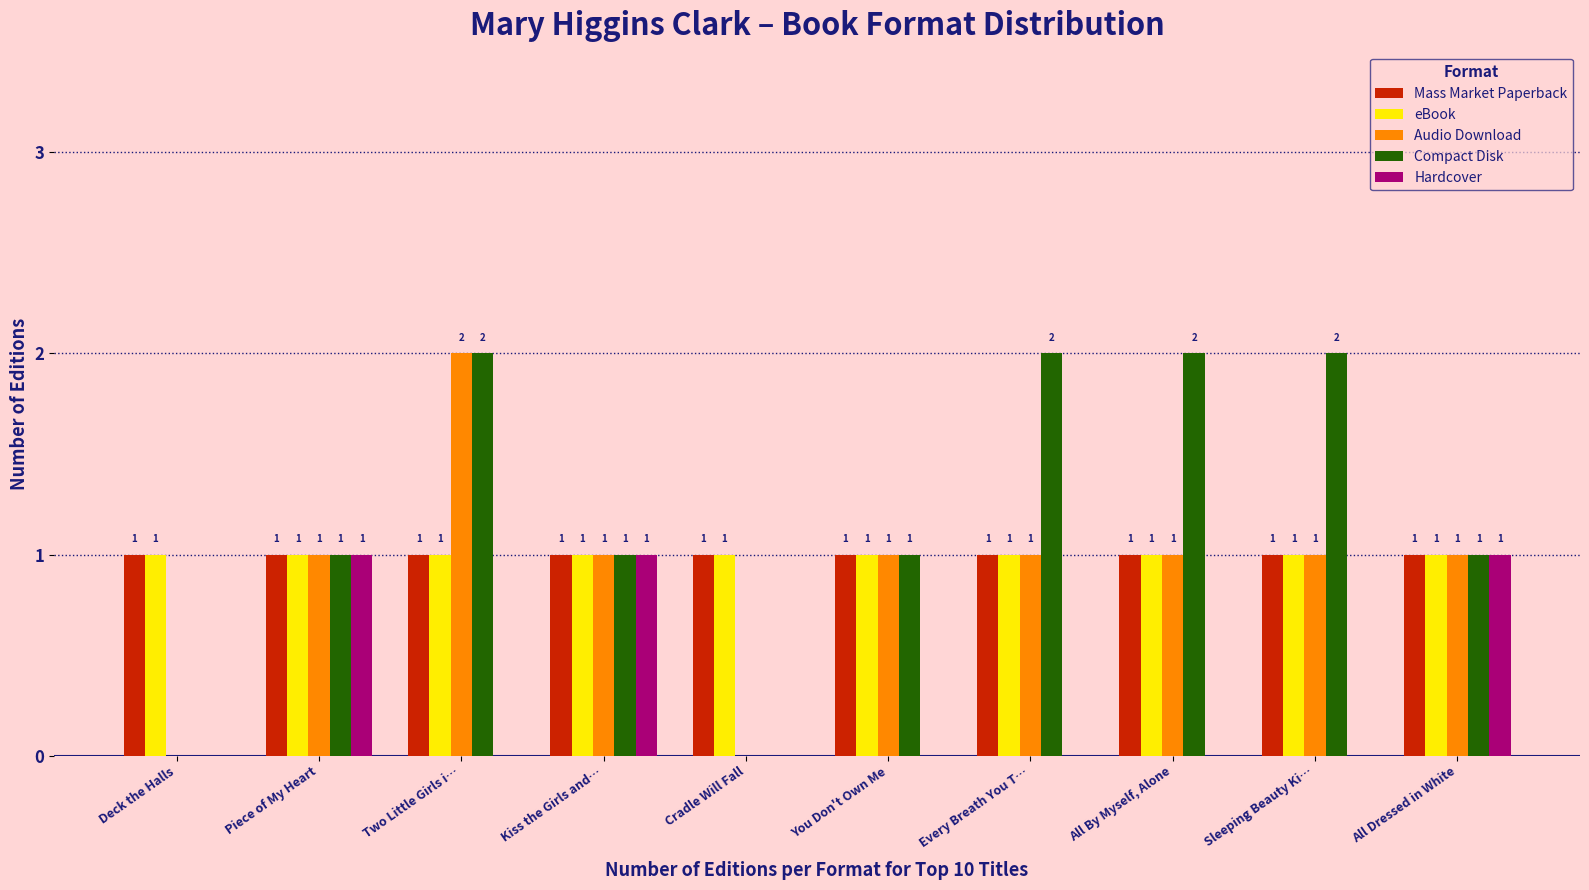

What are all the series names shown in the legend?

Mass Market Paperback, eBook, Audio Download, Compact Disk, Hardcover